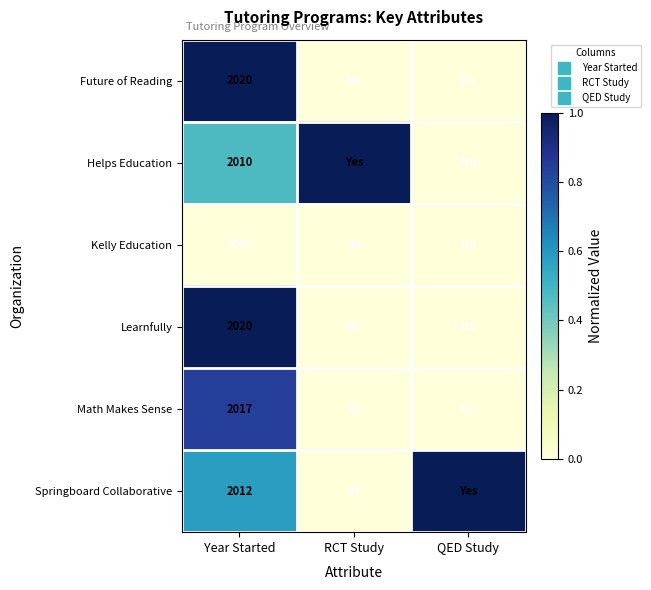

List the labels in order of Future of Reading value, smallest first.

RCT Study, QED Study, Year Started